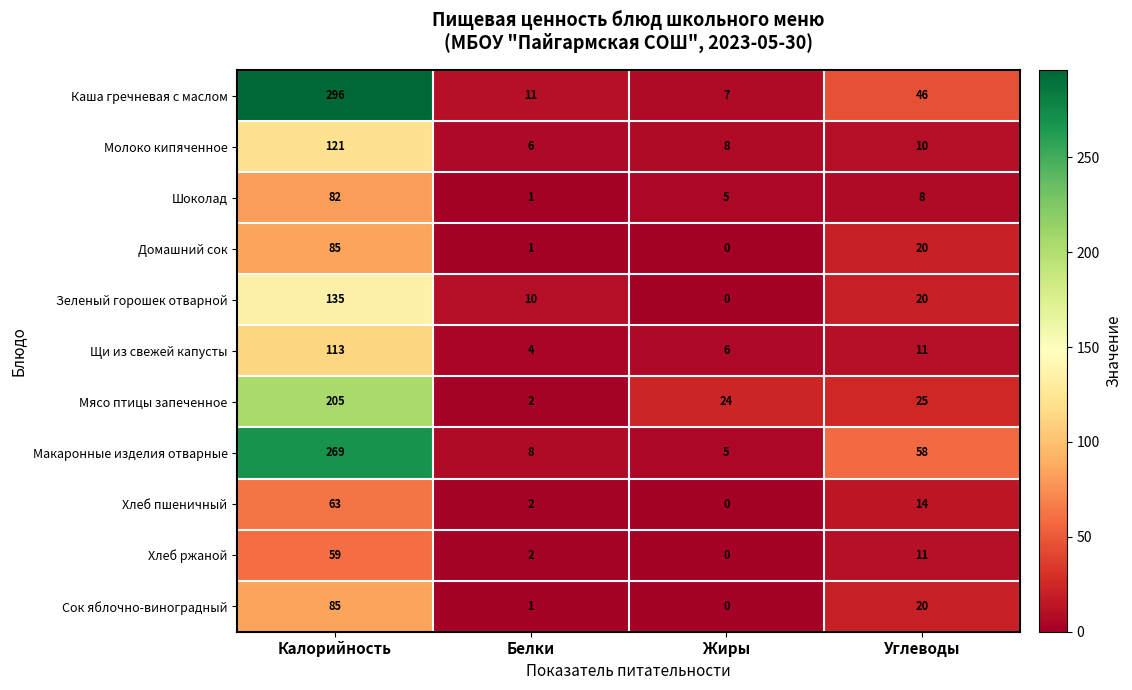

List the labels in order of Хлеб ржаной value, smallest first.

Жиры, Белки, Углеводы, Калорийность